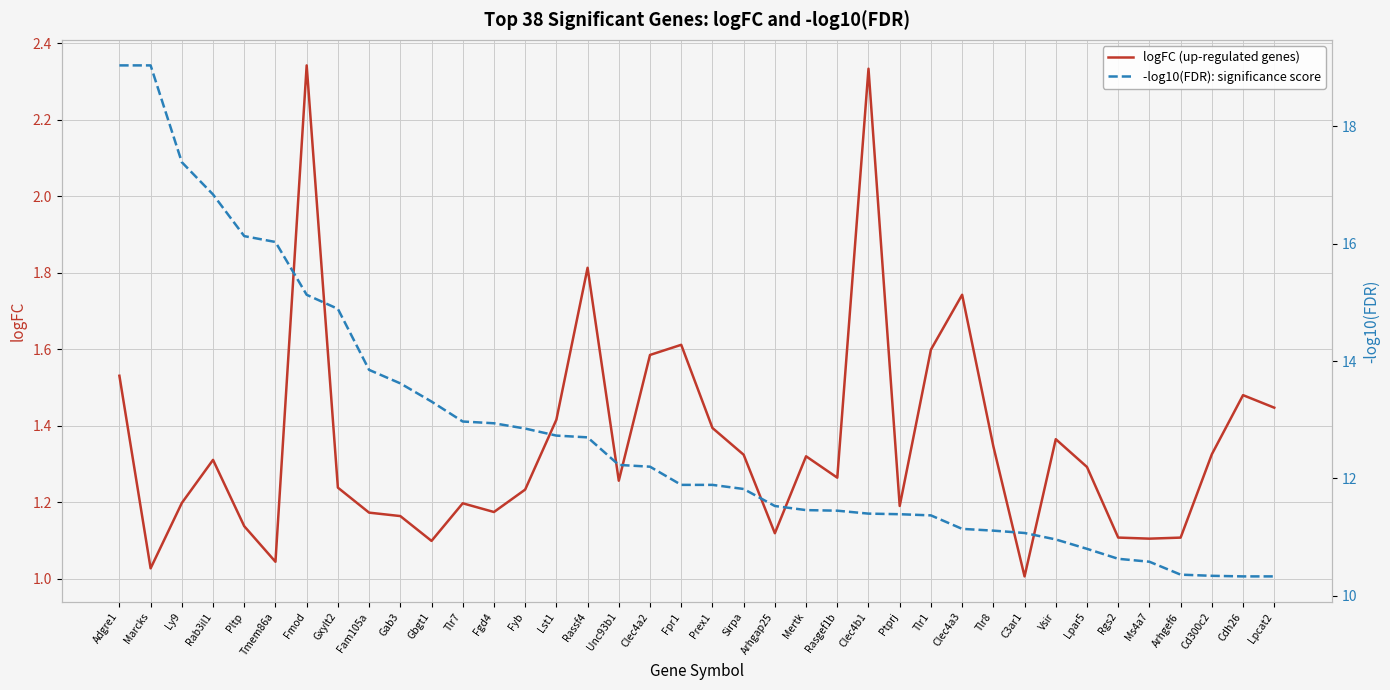

Reading right to left, transcribe all the data shown in this chart.

logFC (up-regulated genes): 1.4	1.5	1.3	1.1	1.1	1.1	1.3	1.4	1.0	1.3	1.7	1.6	1.2	2.3	1.3	1.3	1.1	1.3	1.4	1.6	1.6	1.3	1.8	1.4	1.2	1.2	1.2	1.1	1.2	1.2	1.2	2.3	1.0	1.1	1.3	1.2	1.0	1.5
-log10(FDR): significance score: 10.3	10.3	10.3	10.4	10.6	10.6	10.8	11.0	11.1	11.1	11.1	11.4	11.4	11.4	11.4	11.5	11.5	11.8	11.9	11.9	12.2	12.2	12.7	12.7	12.8	12.9	13.0	13.3	13.6	13.8	14.9	15.1	16.0	16.1	16.8	17.4	19.0	19.0